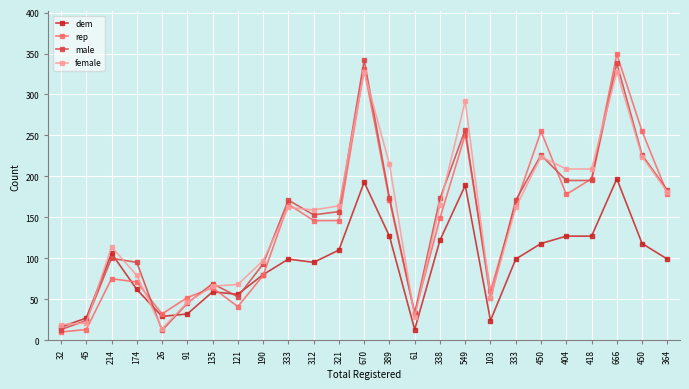

True or false: rep has more than 0 points higher than both neighbors.

True